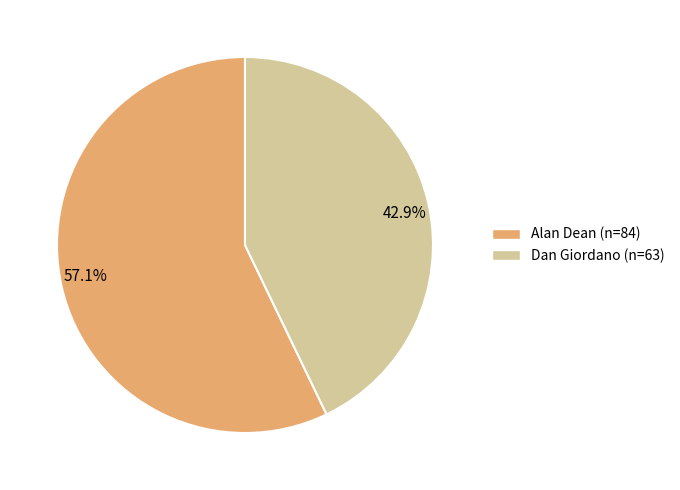

How many slices are in this pie chart?

2